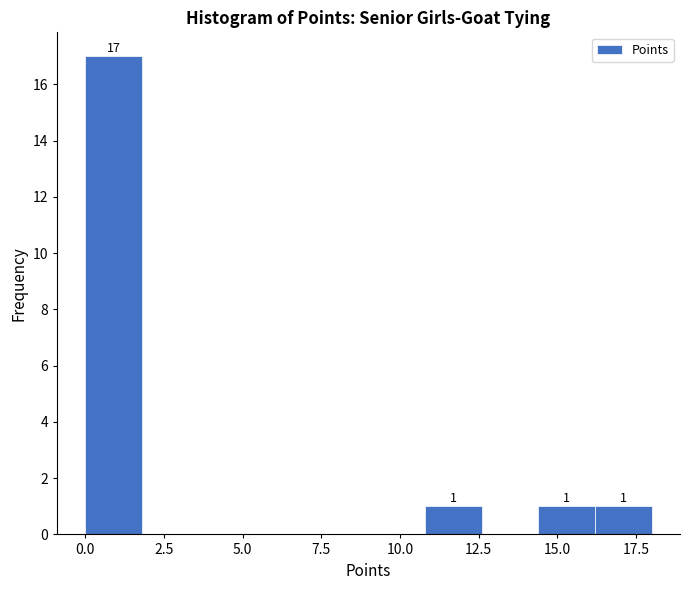

Read against the x-axis, roughly where is the centre of the tallest bar?

1.0